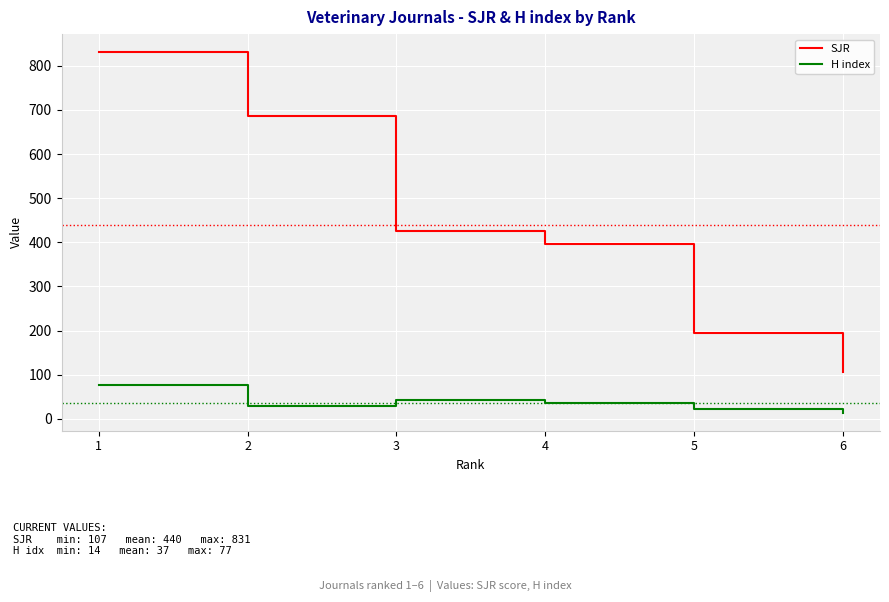

Rank the series at 1 from highest to lowest value.

SJR, H index